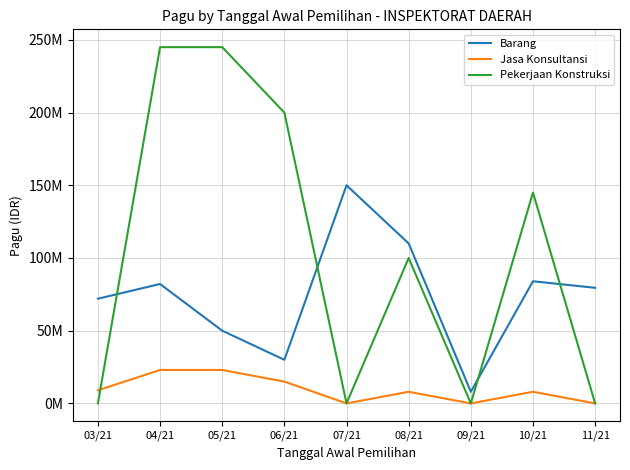

What is the sum of the Pekerjaan Konstruksi values at 03/21 and 04/21?

245000000